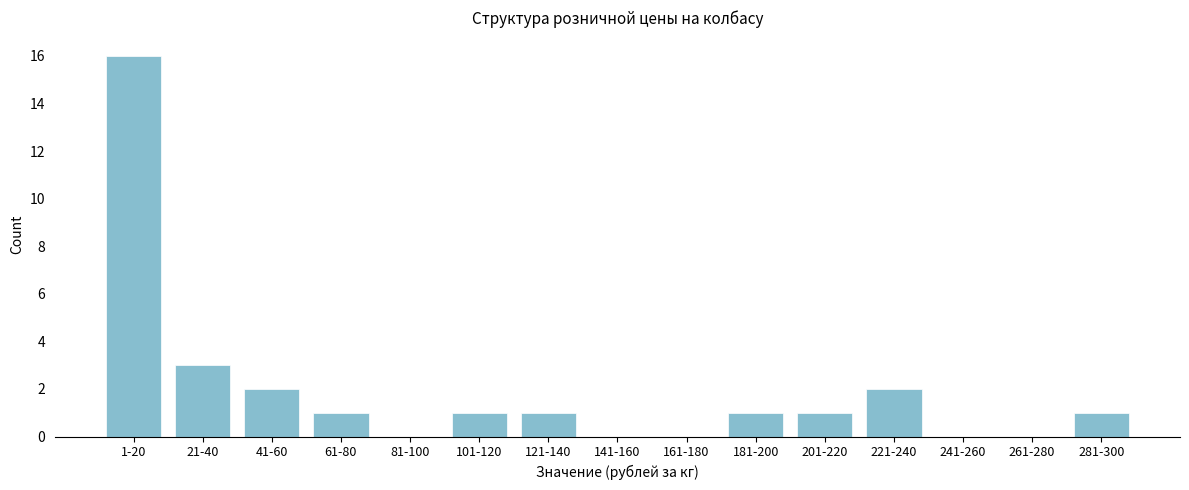

Reading left to right, list all the values displayed in this chart.

1-20=16	21-40=3	41-60=2	61-80=1	81-100=0	101-120=1	121-140=1	141-160=0	161-180=0	181-200=1	201-220=1	221-240=2	241-260=0	261-280=0	281-300=1